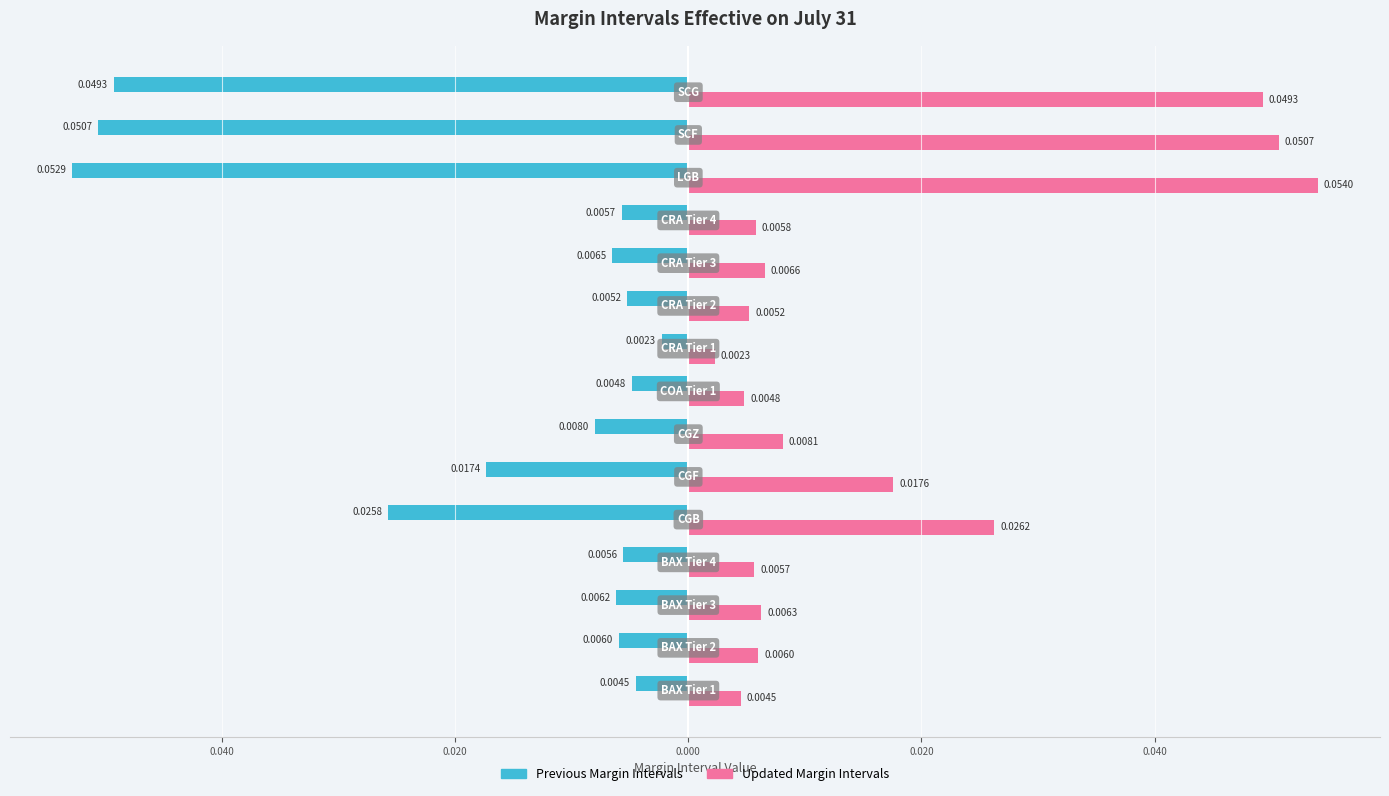

What are all the series names shown in the legend?

Previous Margin Intervals, Updated Margin Intervals